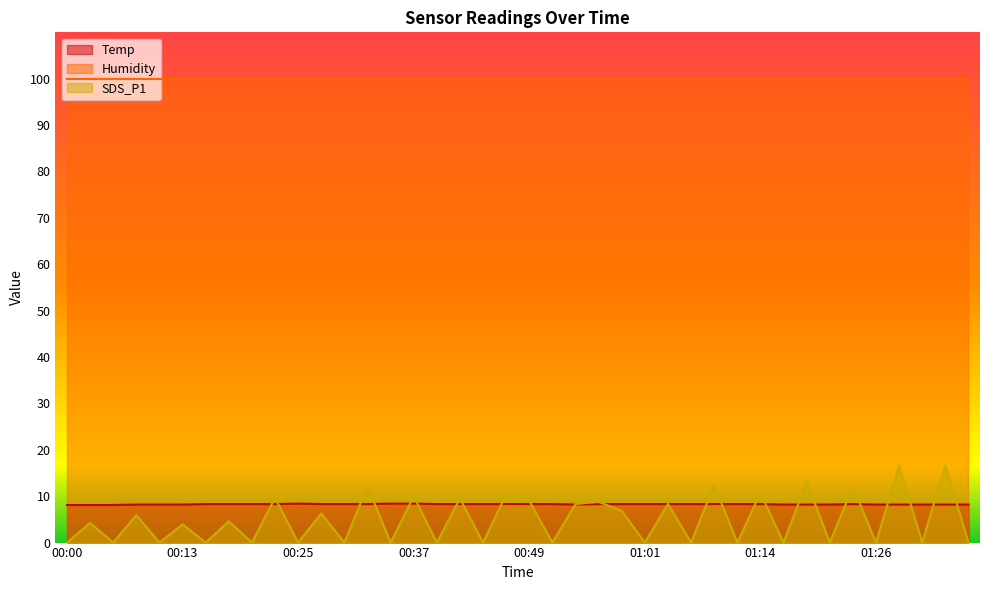

Which series has the largest total across all categories?

Humidity